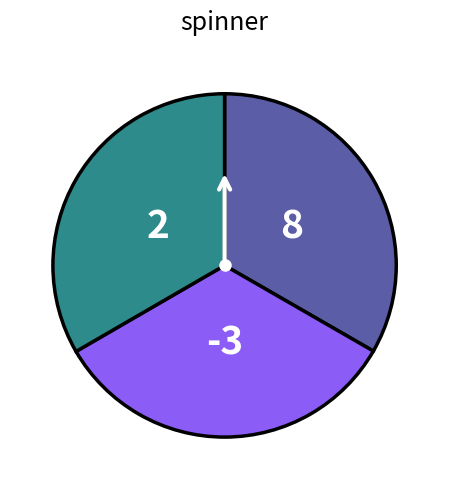

Is there any slice that represents more than half of the pie?

No